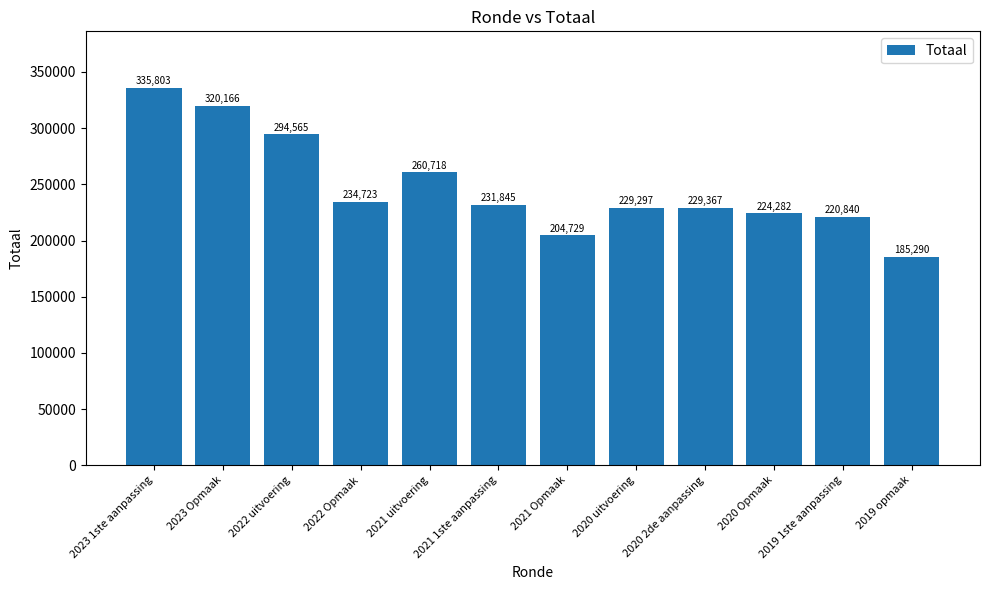

What is the change in value from 2020 uitvoering to 2019 opmaak?

-44007